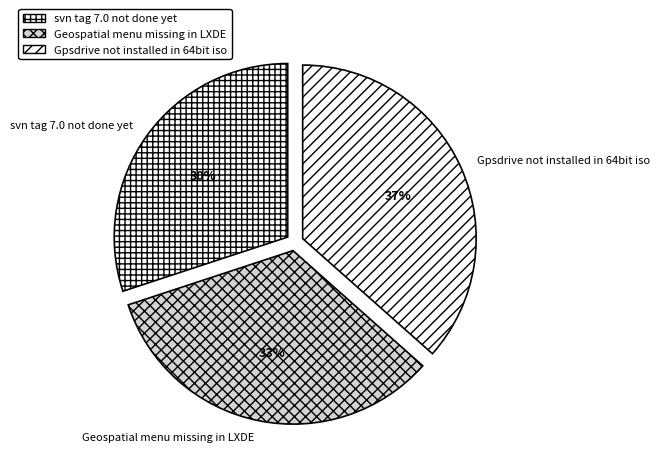

To the nearest percent, what portion does Gpsdrive not installed in 64bit iso represent?

37%